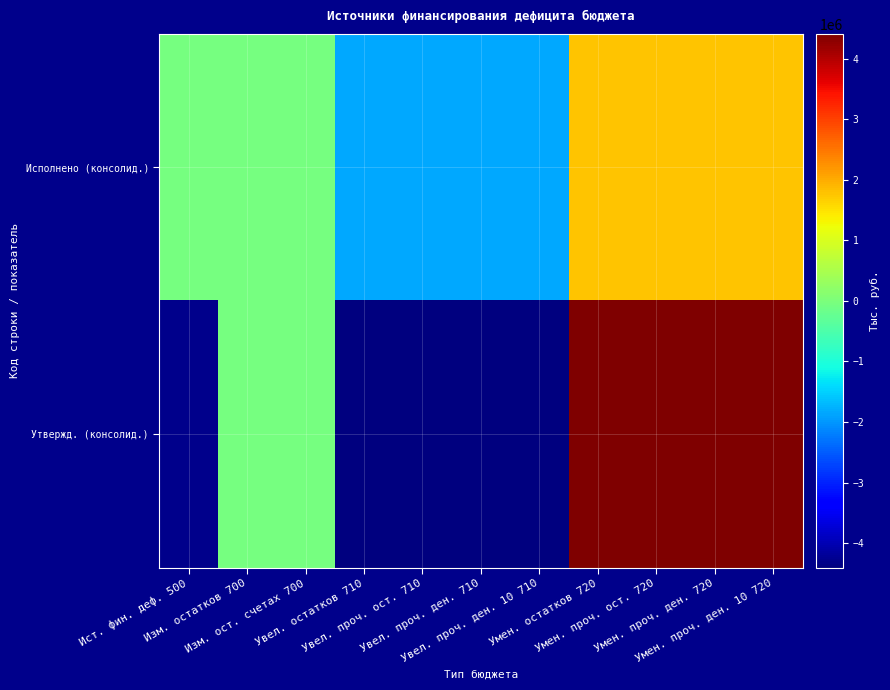

The value of Утвержд. (консолид.) at Умен. проч. ост. 720 is 7675466.7. True or false?

False